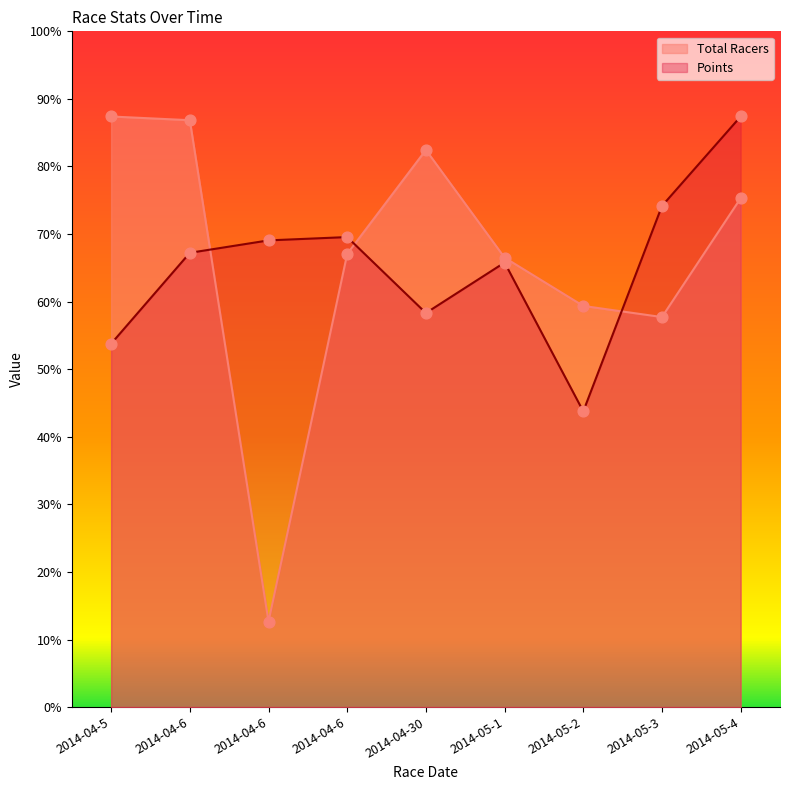

Which series has the widest spread of Y values?

Total Racers